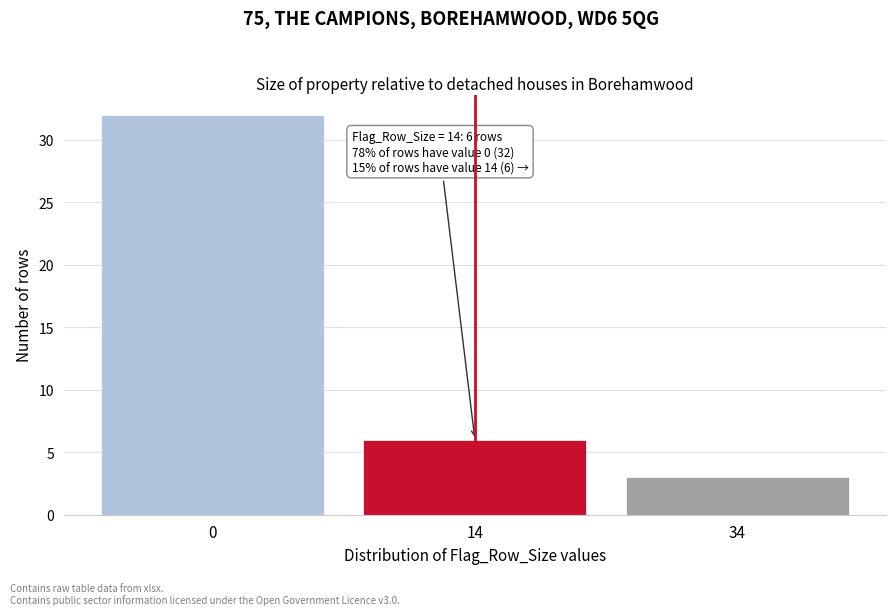

Reading left to right, transcribe all the data shown in this chart.

0=32	14=6	34=3